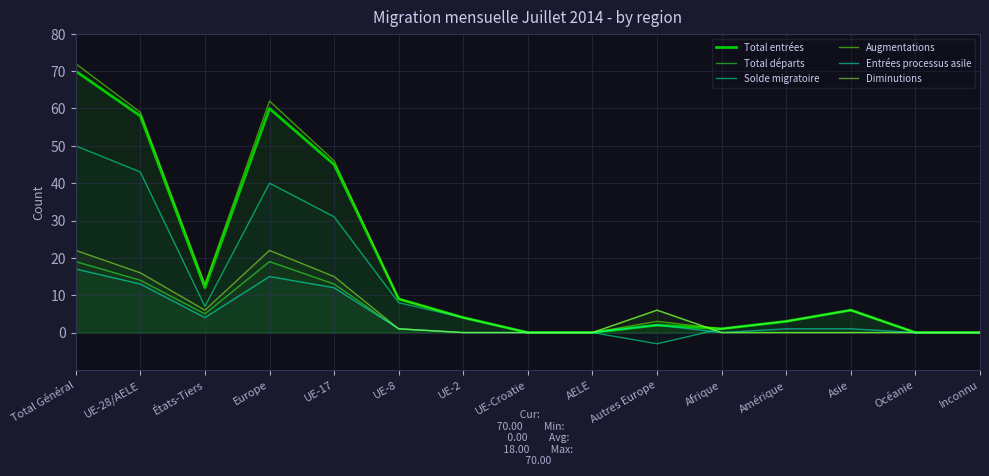

True or false: Diminutions and Total départs intersect in this chart.

False